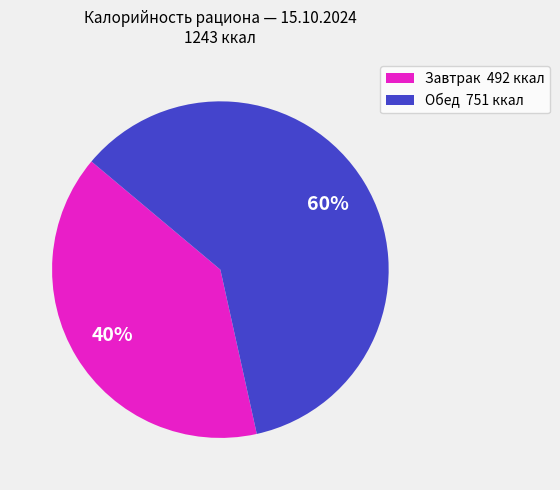

Is there any slice that represents more than half of the pie?

Yes